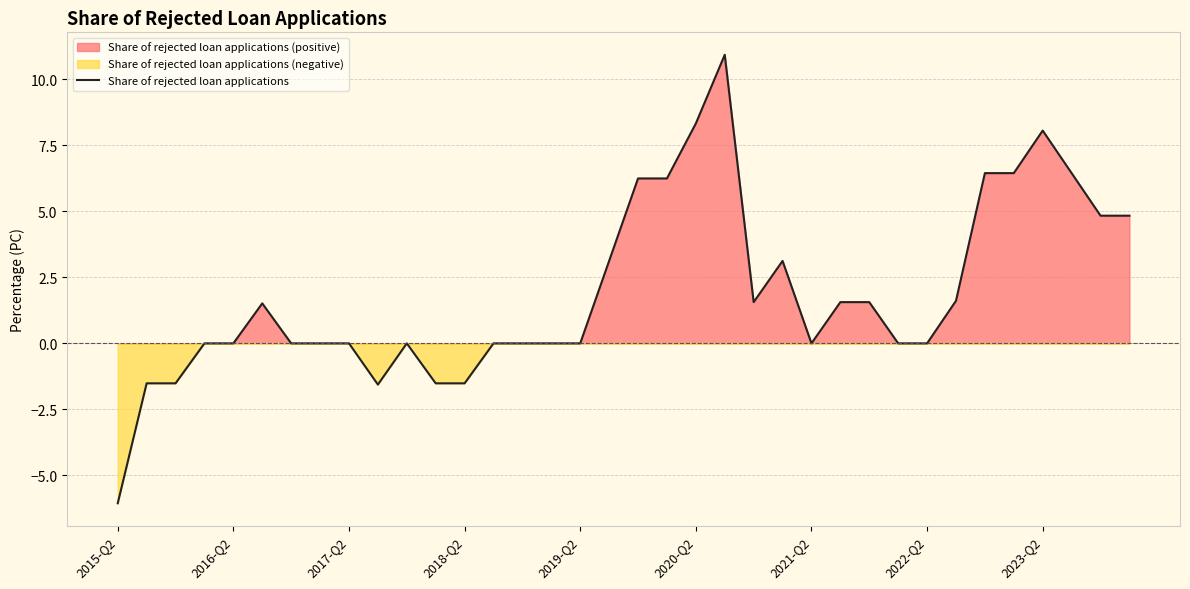

Does the chart have visible grid lines?

Yes